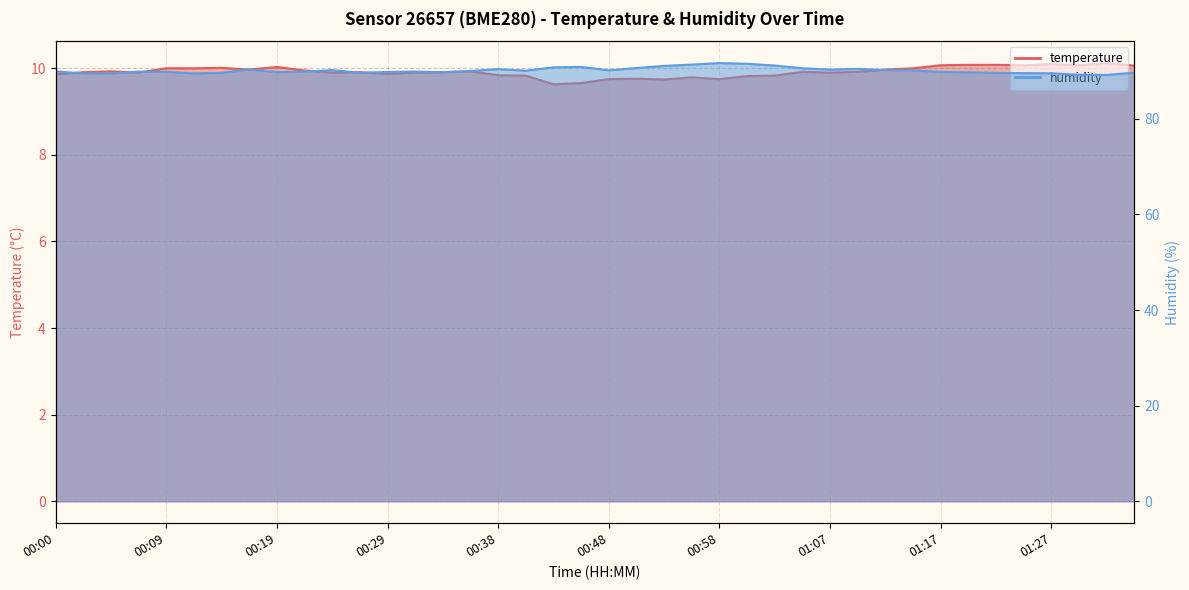

What is the value of the temperature point at the 33rd from the left?

10.1